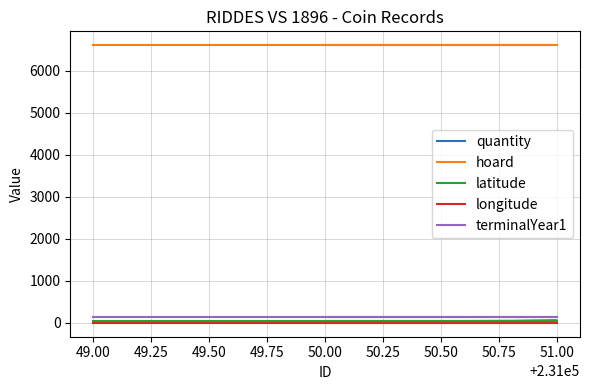

Is the value of latitude at 49.00 greater than the value of longitude at 51.00?

Yes